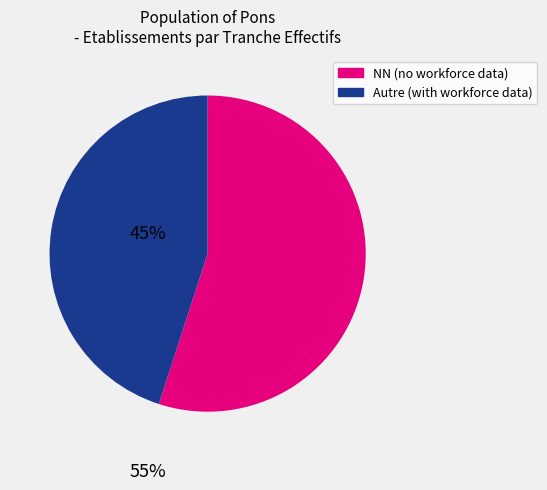

Combined, do Autre (with workforce data) and NN (no workforce data) account for over 50%?

Yes